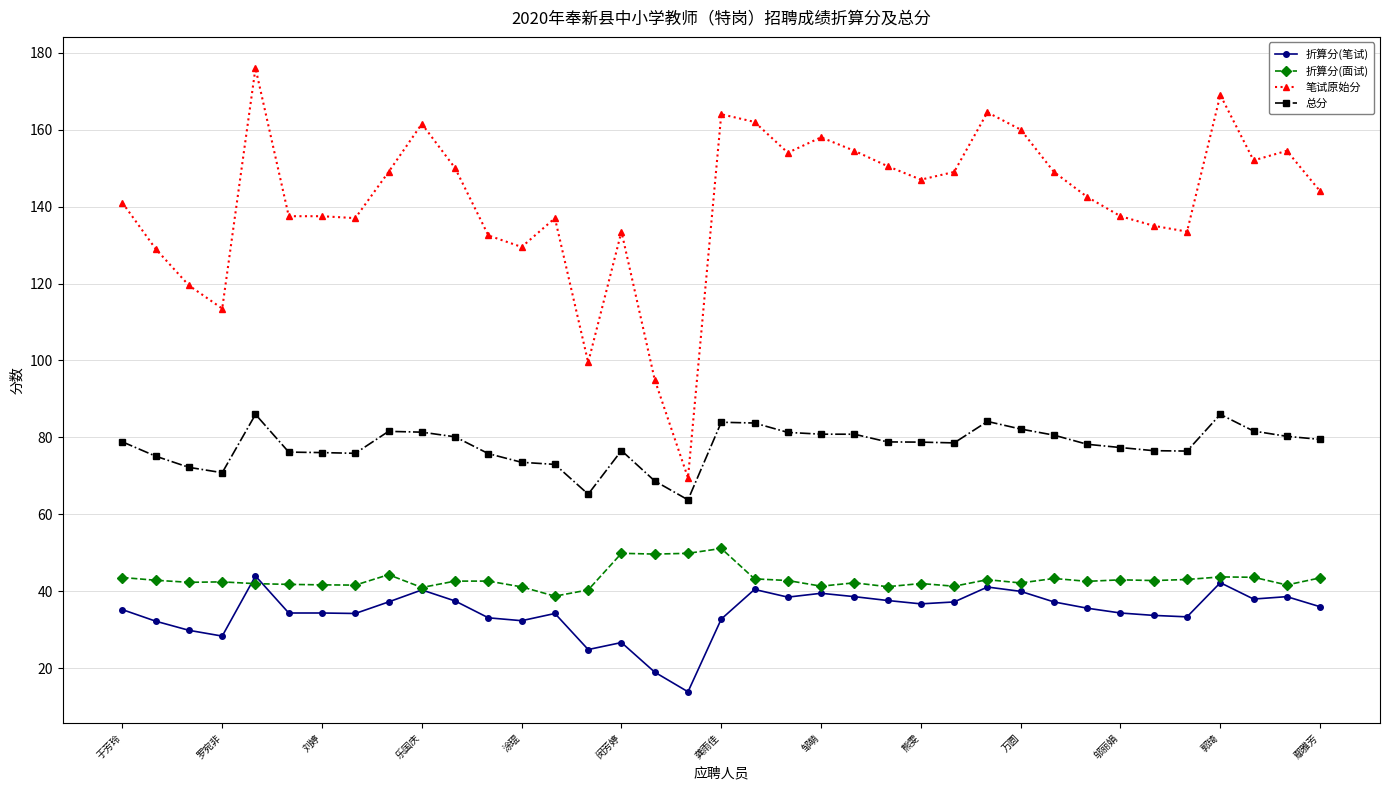

What is the value of the 总分 point at the 18th from the left?

63.8